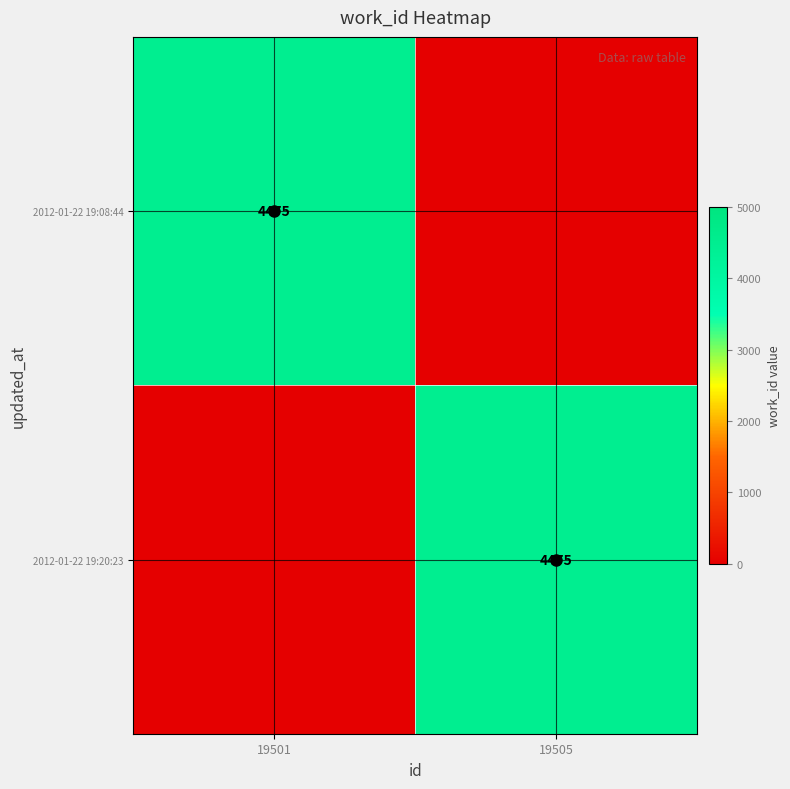

The 2012-01-22 19:20:23 series shows -2967 at 19501. True or false?

False